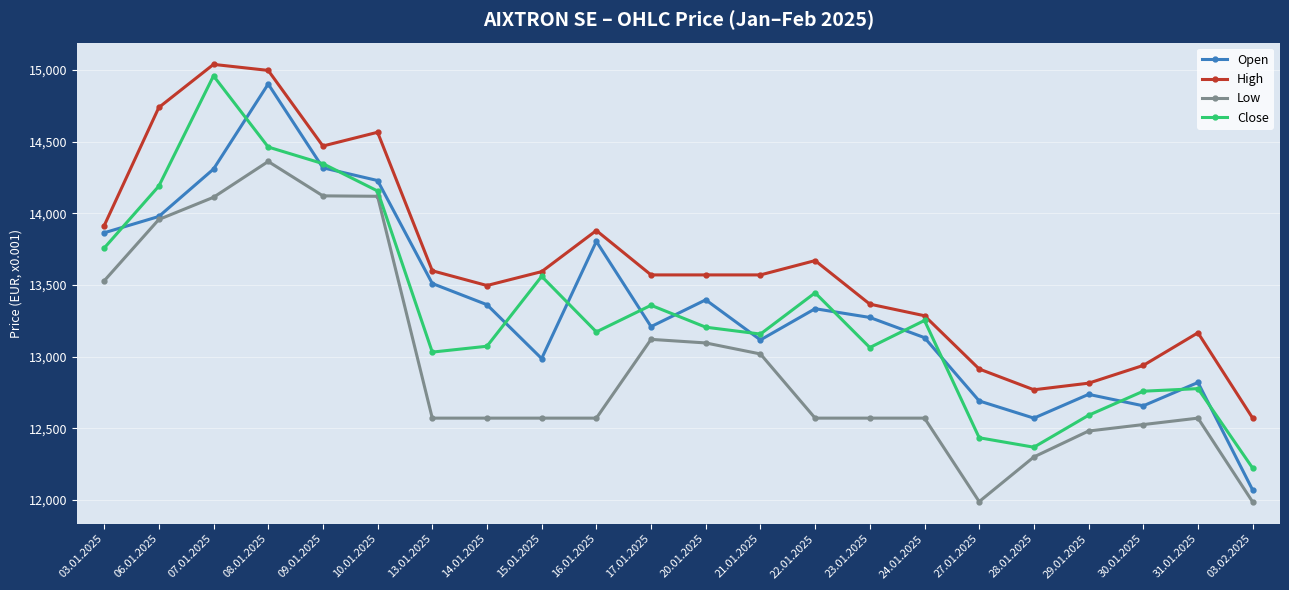

The Close series shows 12758 at 30.01.2025. True or false?

True